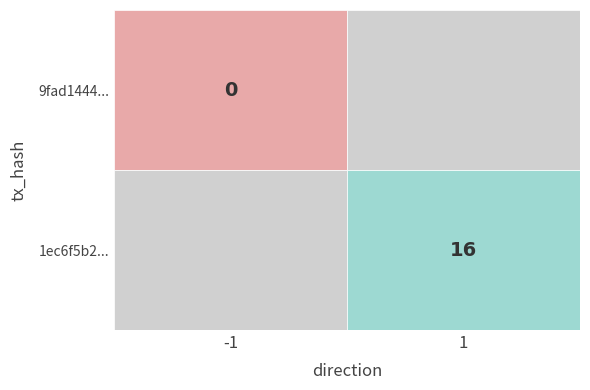

The value of 1ec6f5b280de87a45b27b39aae8887fe19f0854 at io_index is 11. True or false?

False